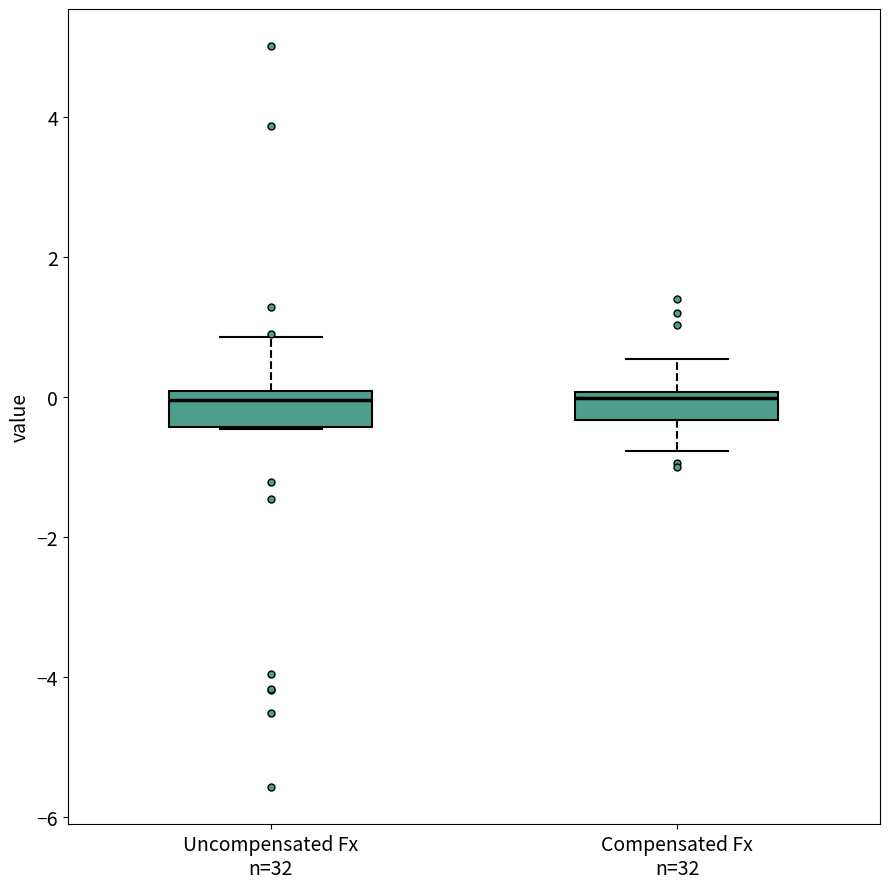

Reading left to right, read every box against the y-axis: the position of its median line, the range the box covers, and the ends of its whiskers. The values are not printed on the chart, so give them approximately, as read against the axis.

Uncompensated Fx n=32: median 0.0 (just below the box's upper edge), box -0.4 to 0.0, whiskers -0.4 to 0.8
Compensated Fx n=32: median 0.0 (just below the box's upper edge), box -0.4 to 0.0, whiskers -0.8 to 0.6